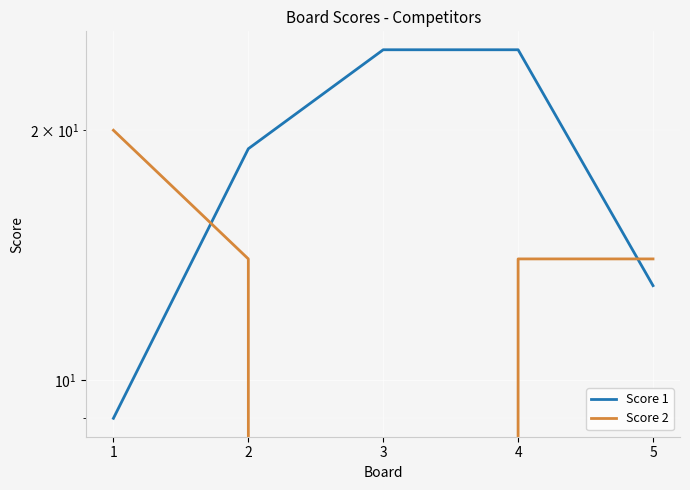

Which series has the largest total across all categories?

Score 1